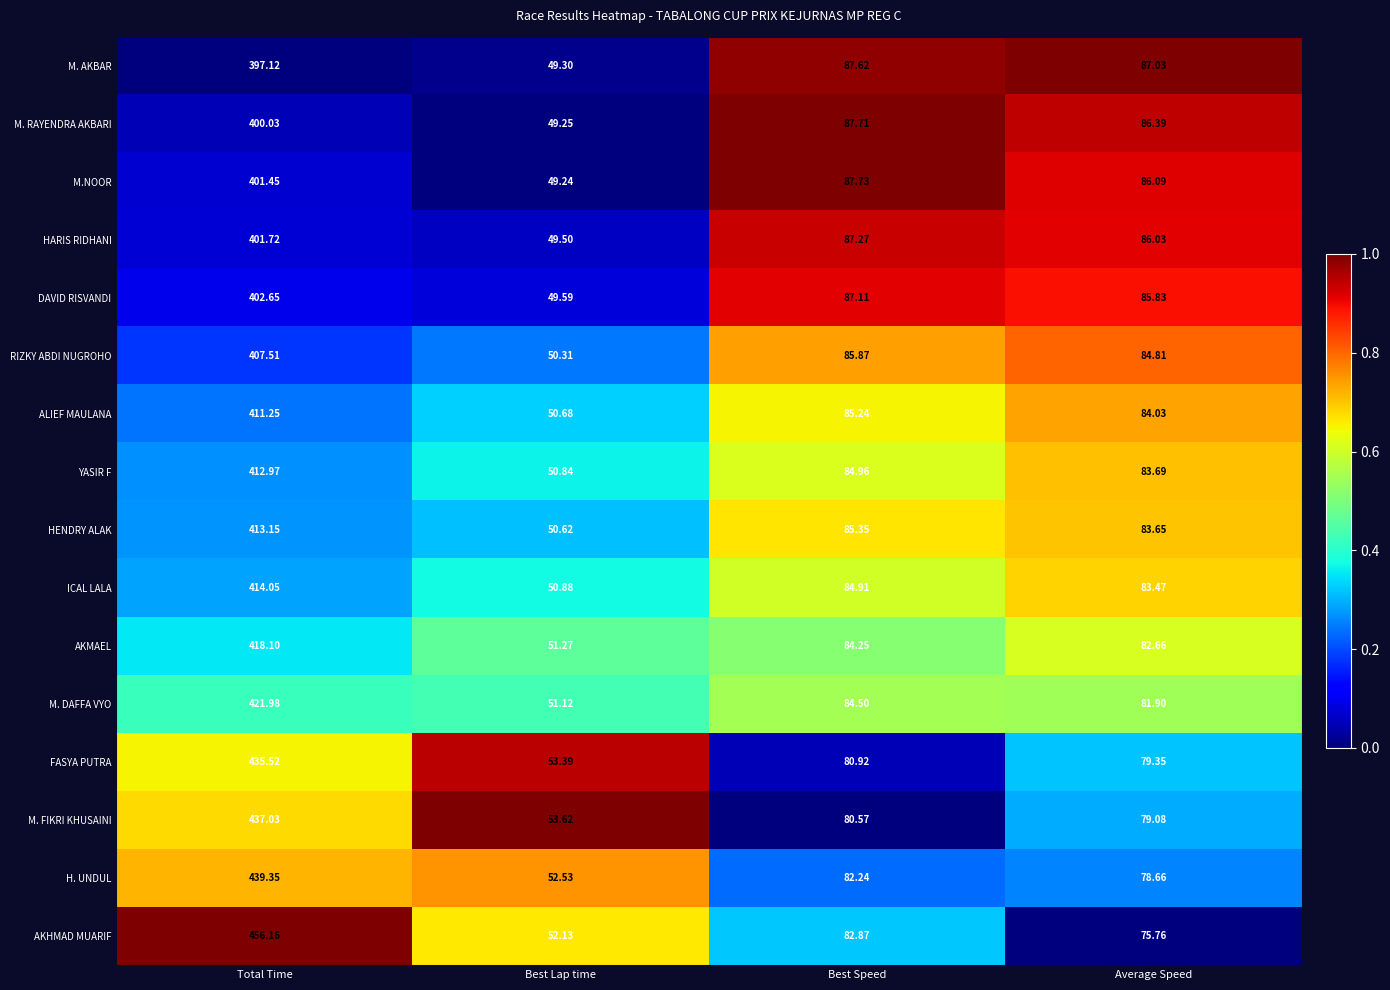

What is the total value across all series at Best Lap time?

814.3